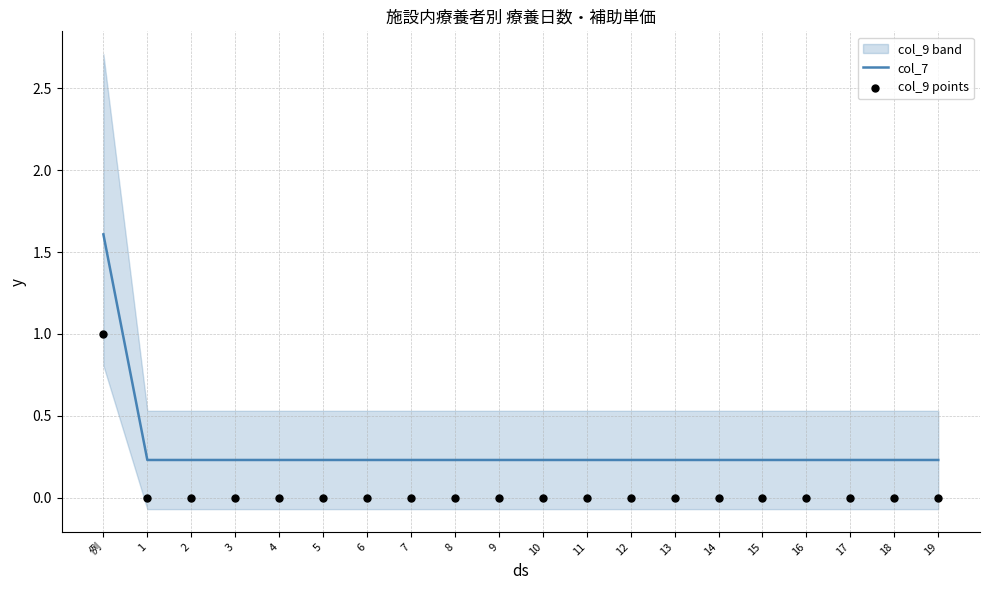

Which series has the widest spread of Y values?

col_7